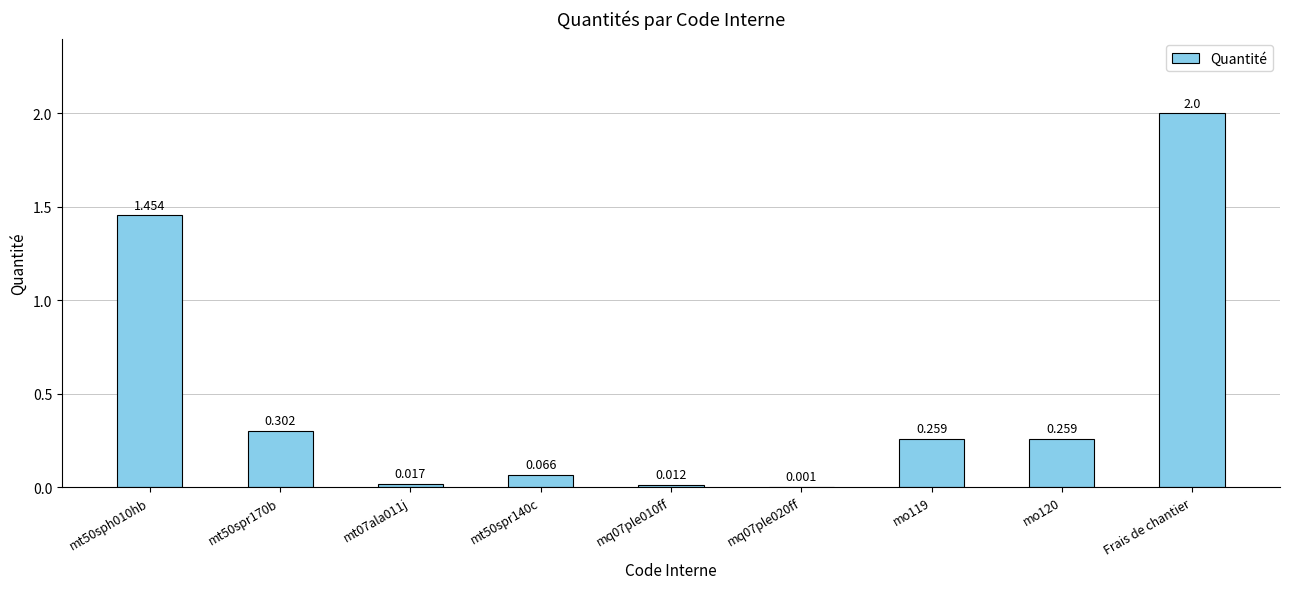

What is the greatest value displayed?

2.0